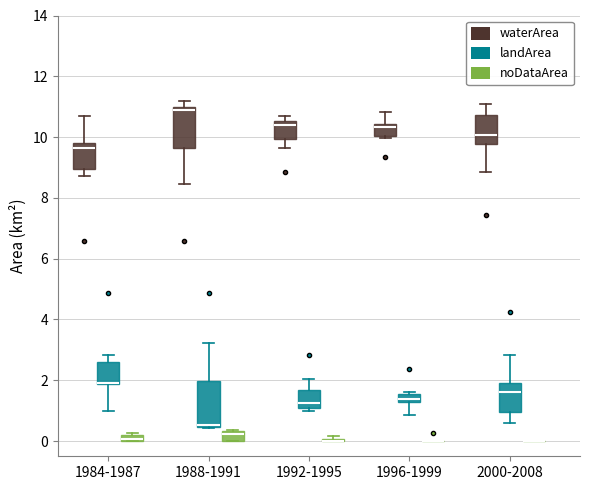

Where does the median line of the box for 1984-1987 (waterArea) sit on the y-axis? The values are not printed on the chart, so give them approximately, as read against the axis.

9.6